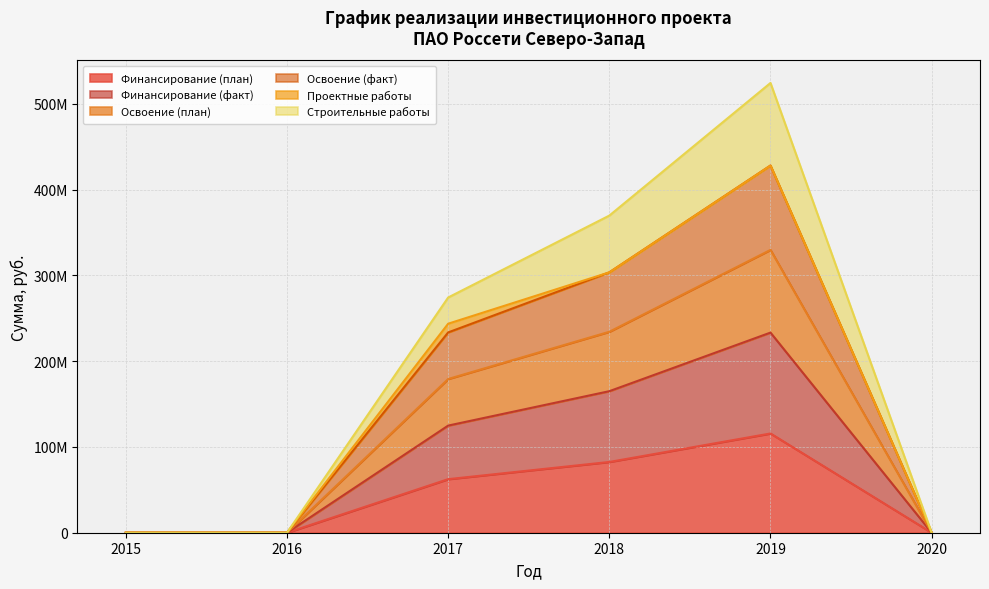

True or false: Освоение (план) and Финансирование (факт) cross at least once.

False